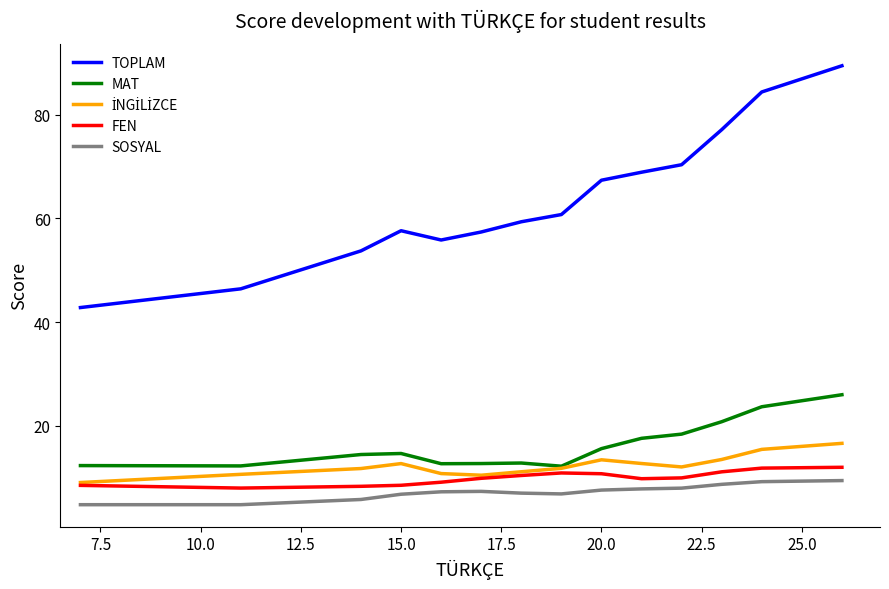

What is the minimum value shown in the chart?

4.8